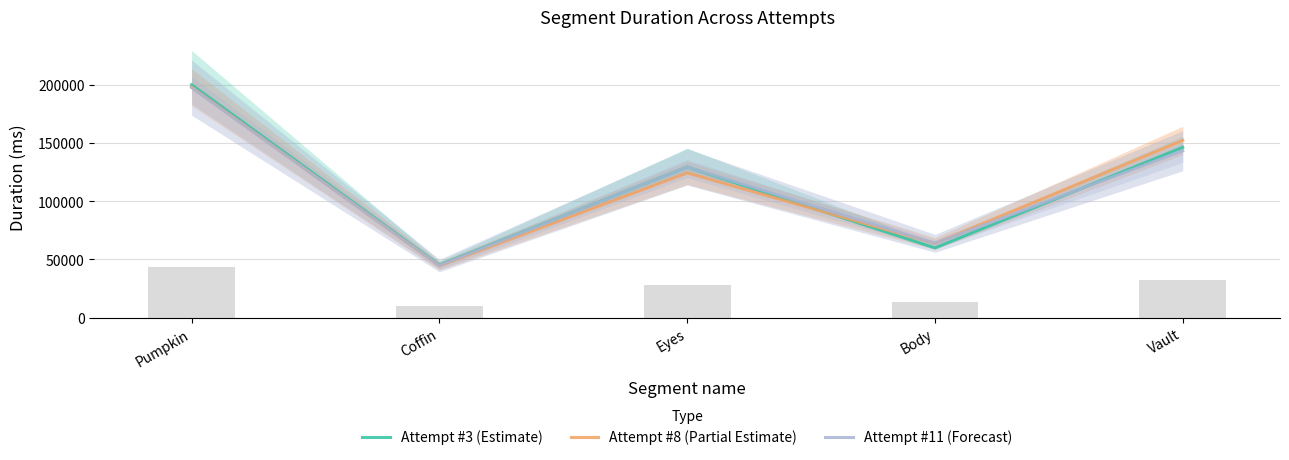

What is the label of the 2nd bar from the right?

Body